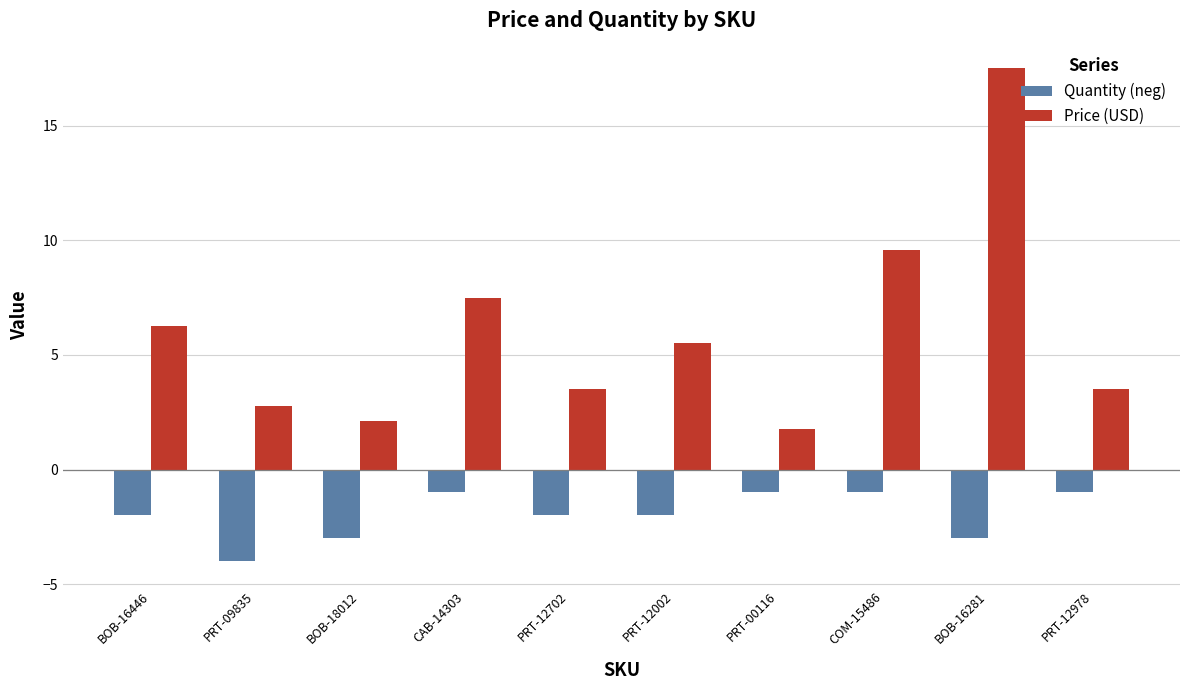

Which label corresponds to the largest value in the chart?

BOB-16281